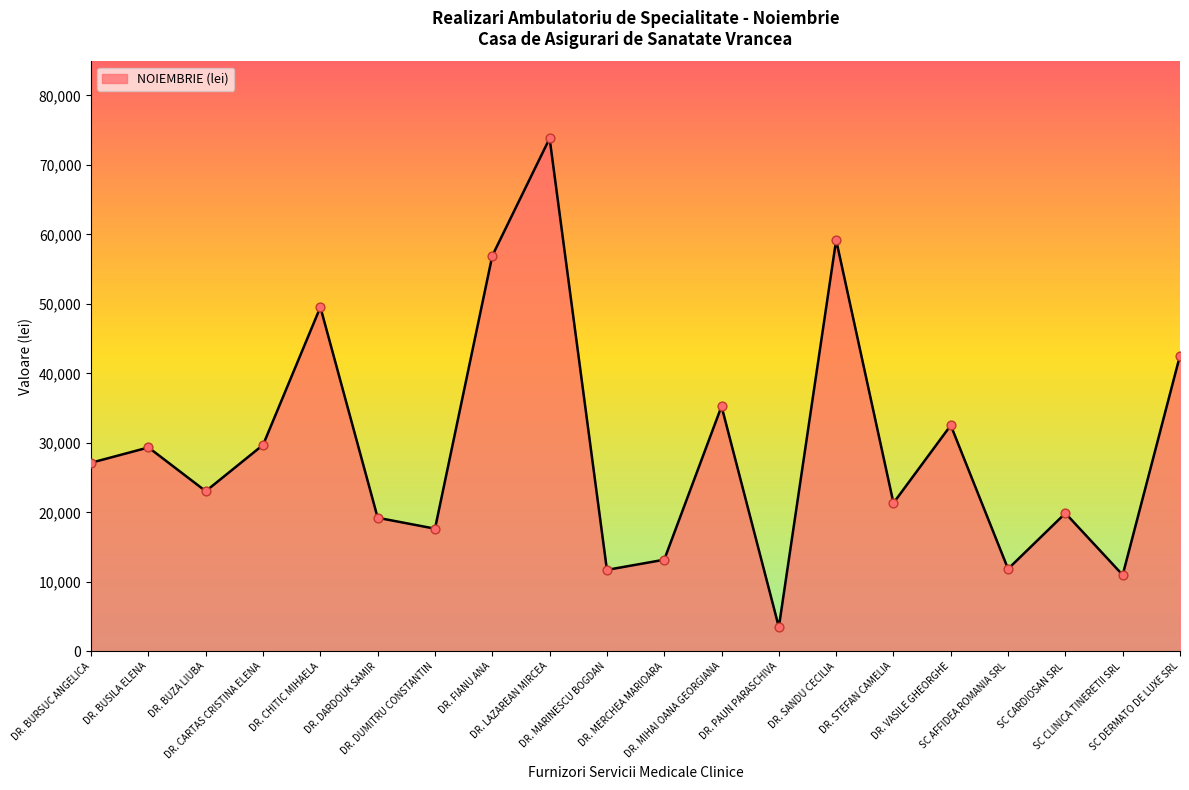

What is the ratio of the value at SC CLINICA TINERETII SRL to the value at DR. MARINESCU BOGDAN?

0.9